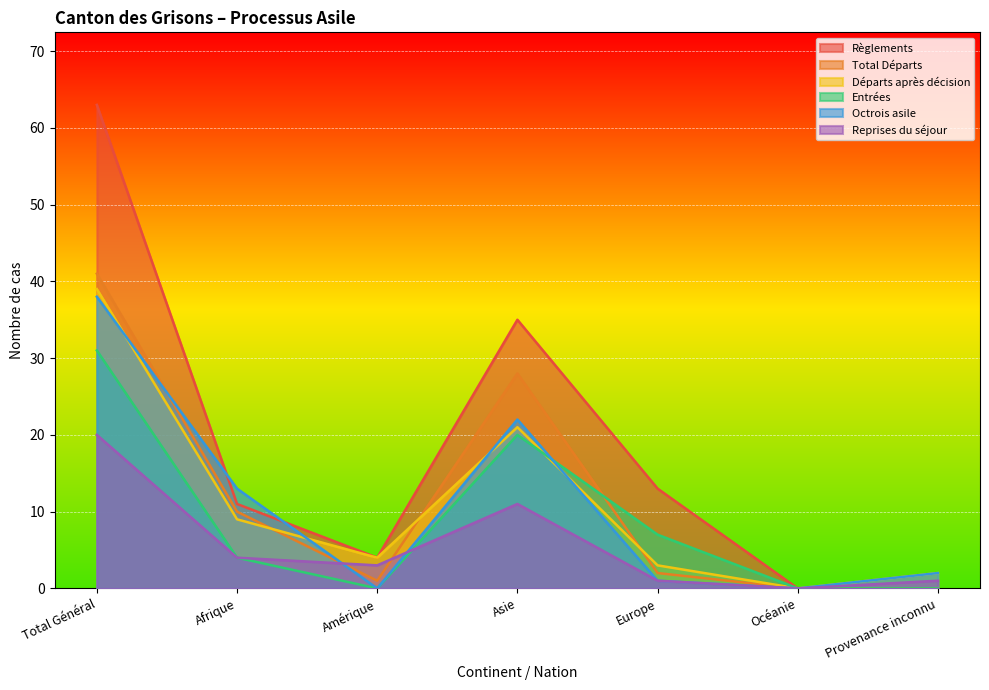

At Provenance inconnu, list the series in order from smallest to largest.

Règlements, Total Départs, Entrées, Reprises du séjour, Départs après décision, Octrois asile